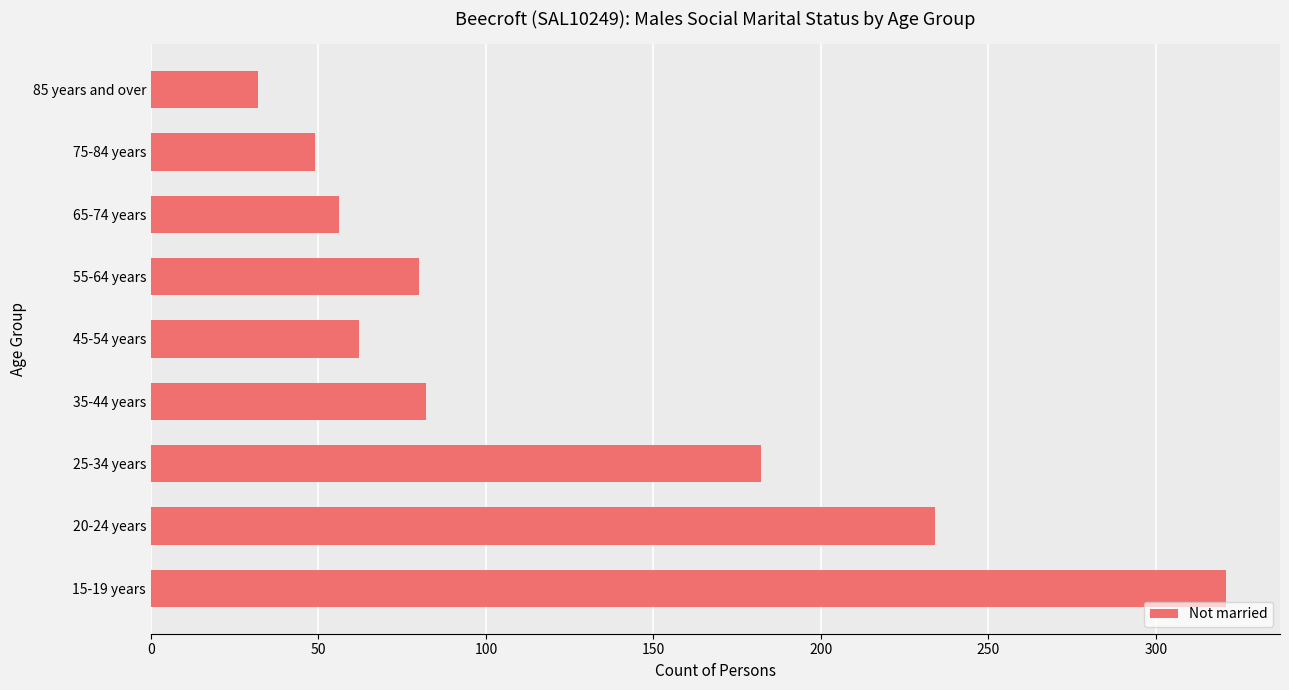

At which label is the value closest to 176?

25-34 years